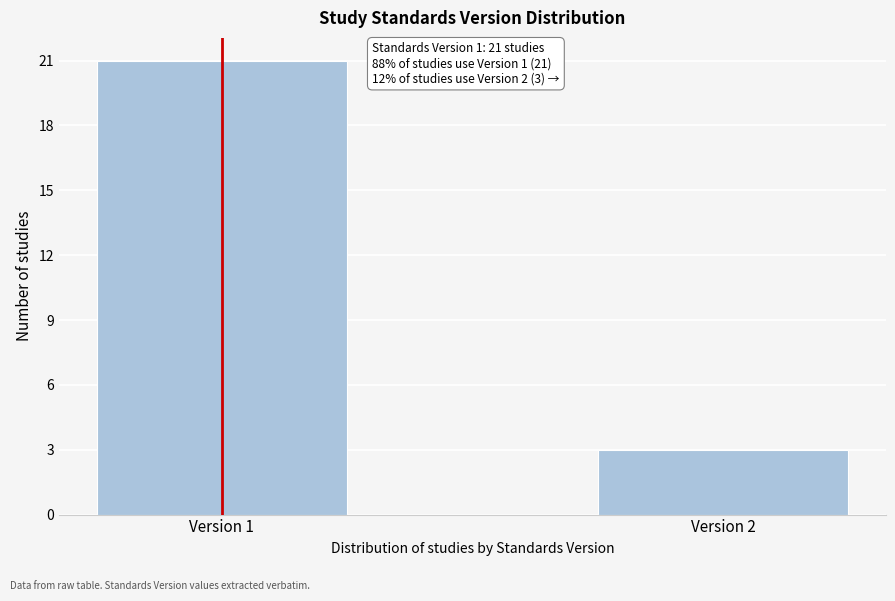

Reading left to right, transcribe all the data shown in this chart.

21	3